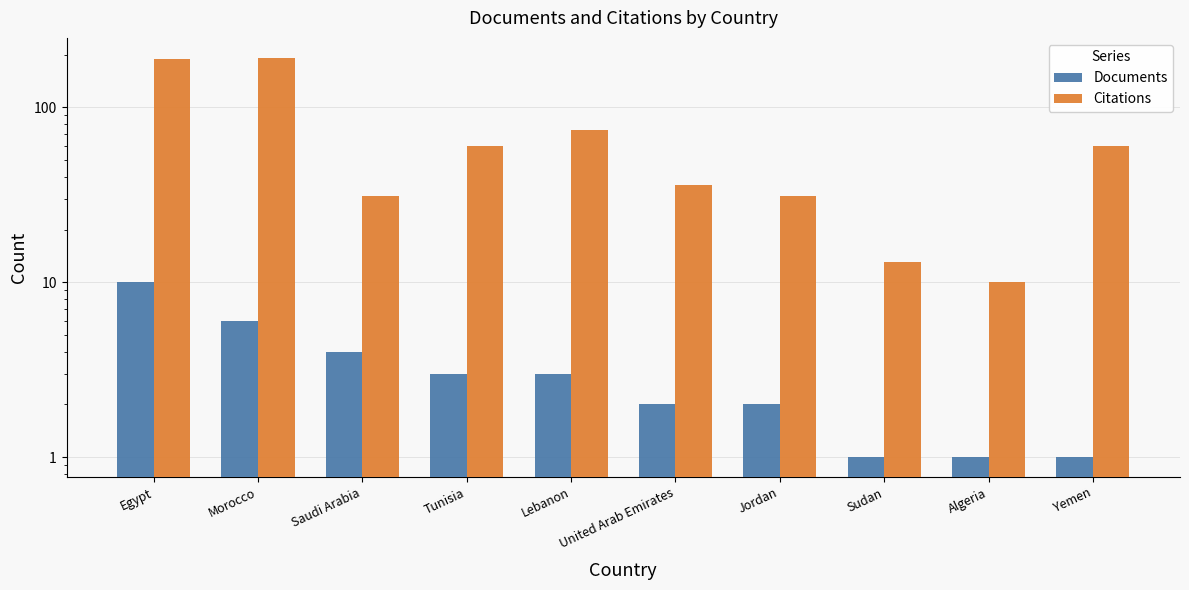

Are the bars horizontal?

No